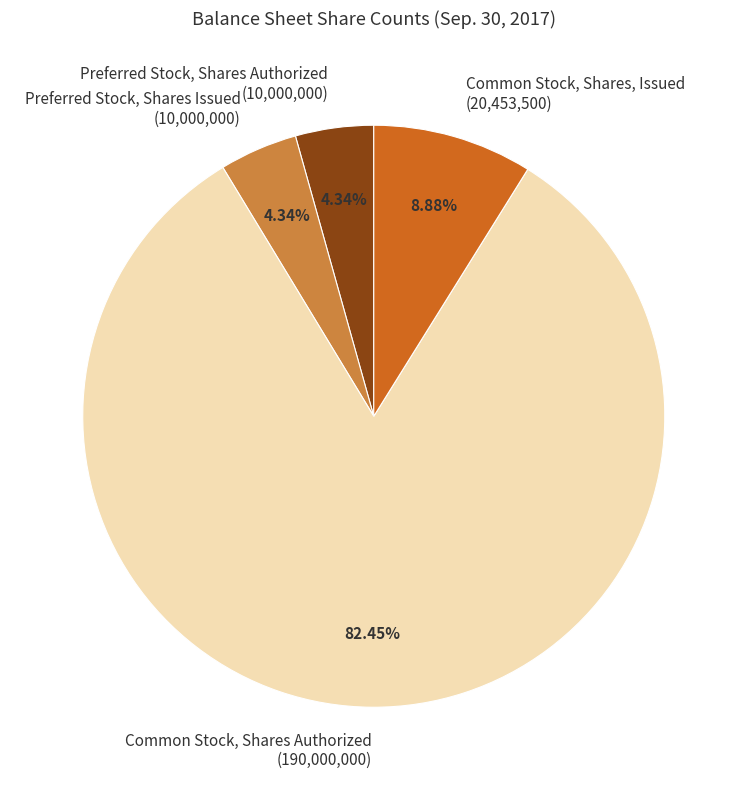

How many segments does this pie chart have?

4